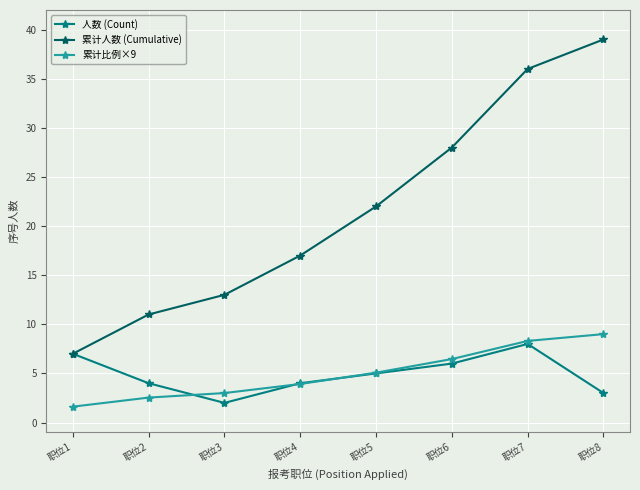

What is the average value of the 人数 (Count) series?

4.9